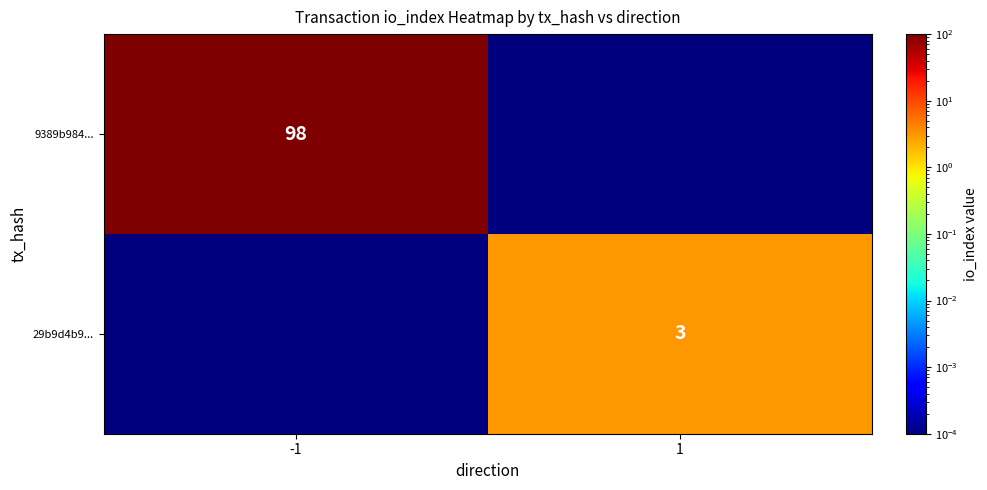

True or false: 9389b984... has a value of 54.8 at -1.

False